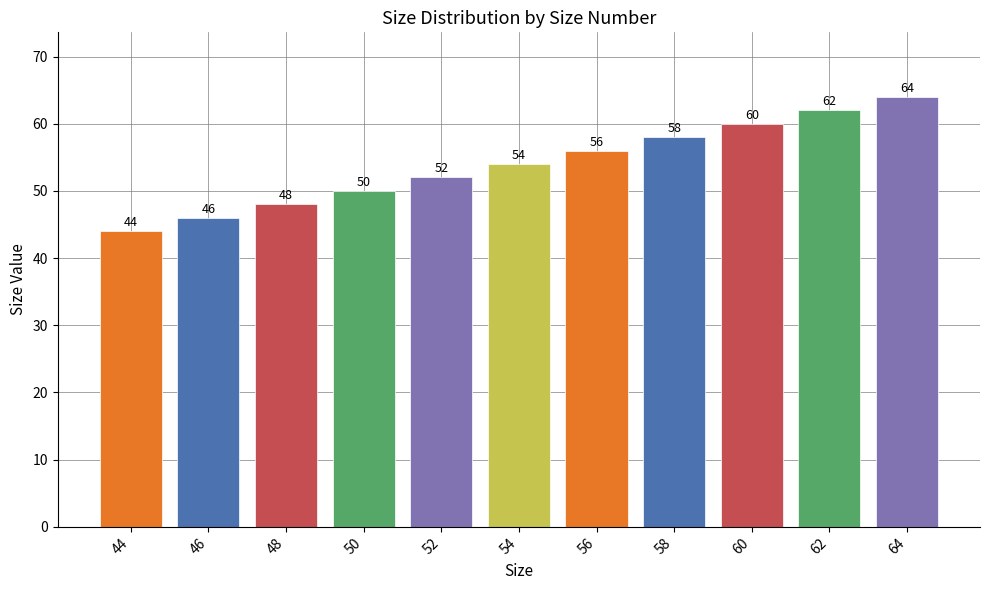

Where is the data nearest to the value 54?

54